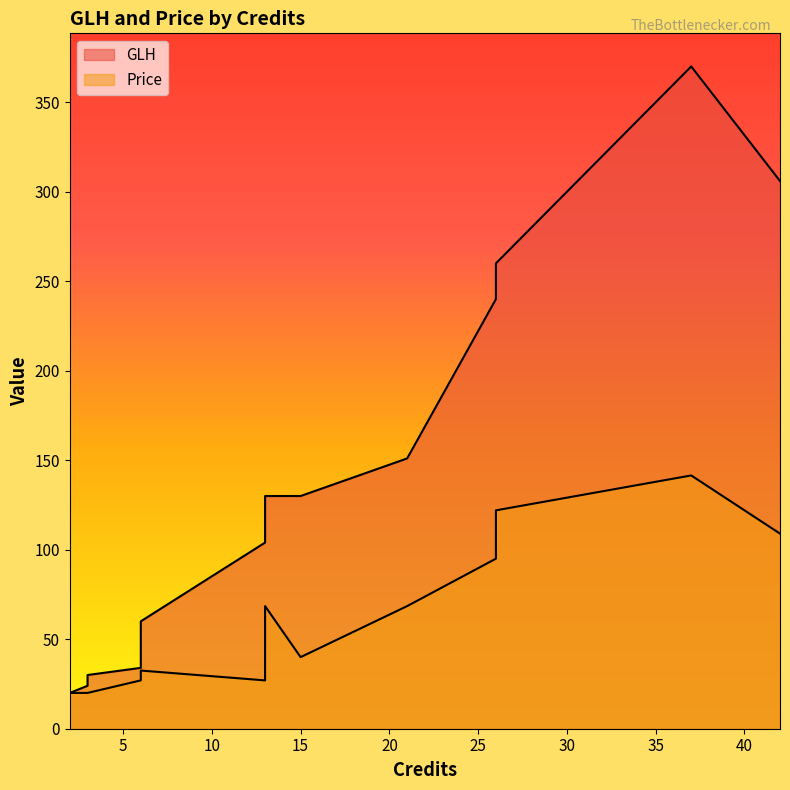

Which series ends up on top after the final intersection of Price and GLH?

GLH